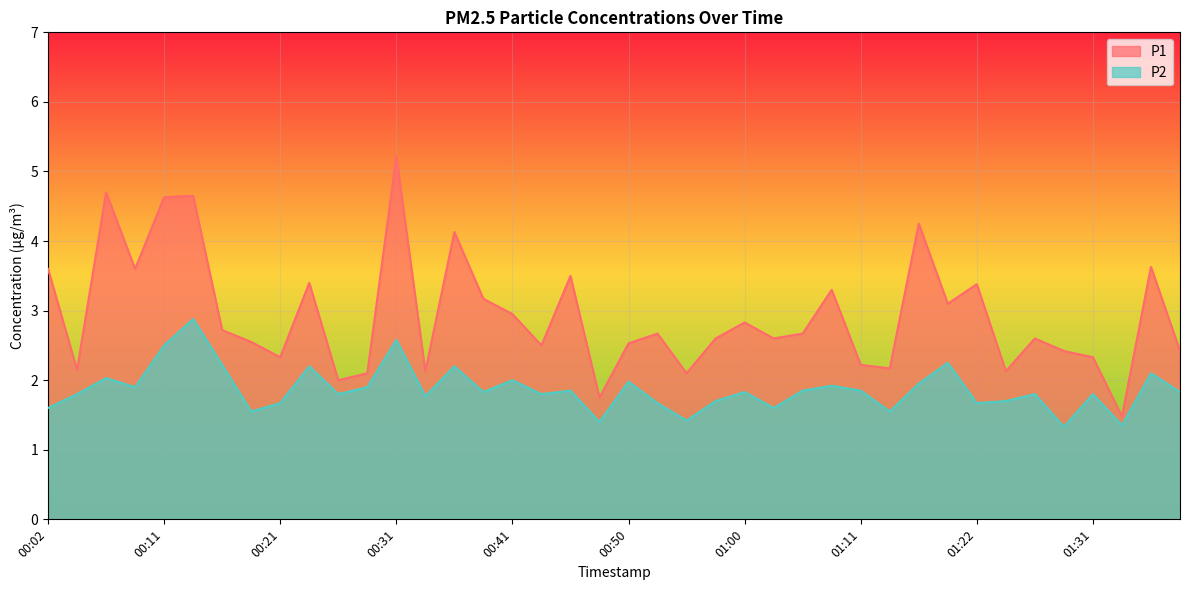

True or false: P1 and P2 intersect in this chart.

False